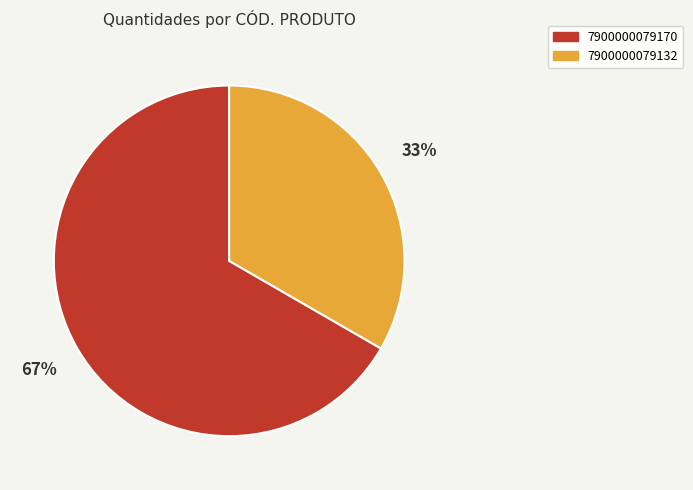

Rank the categories by value from highest to lowest.

7900000079170, 7900000079132